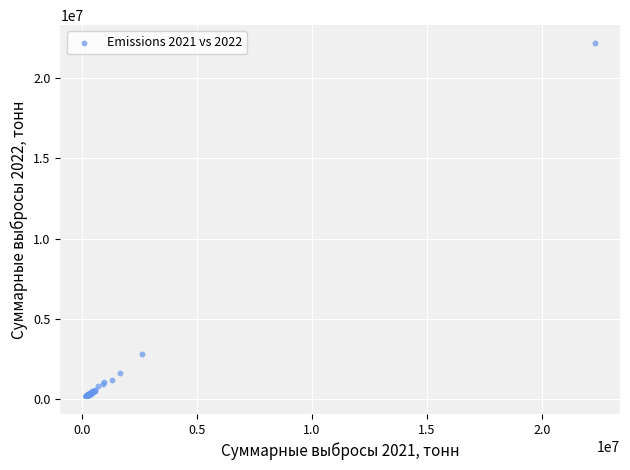

What Y value in the scatter plot is closest to 11183706?

2829494.7